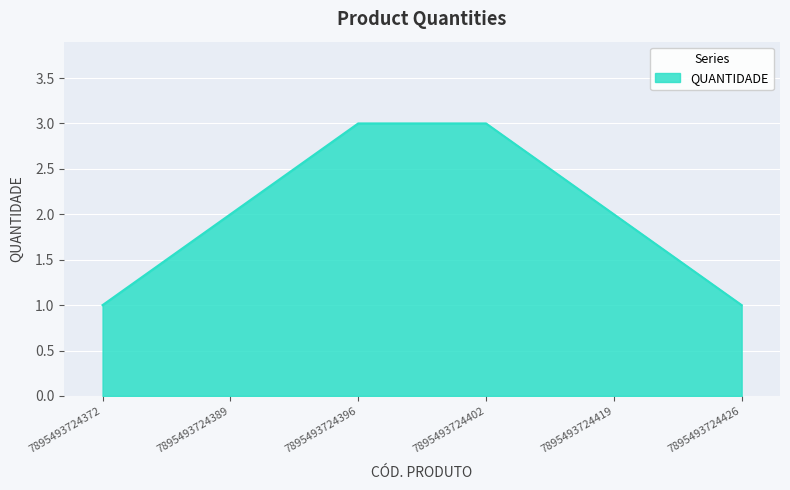

What is the greatest value displayed?

3